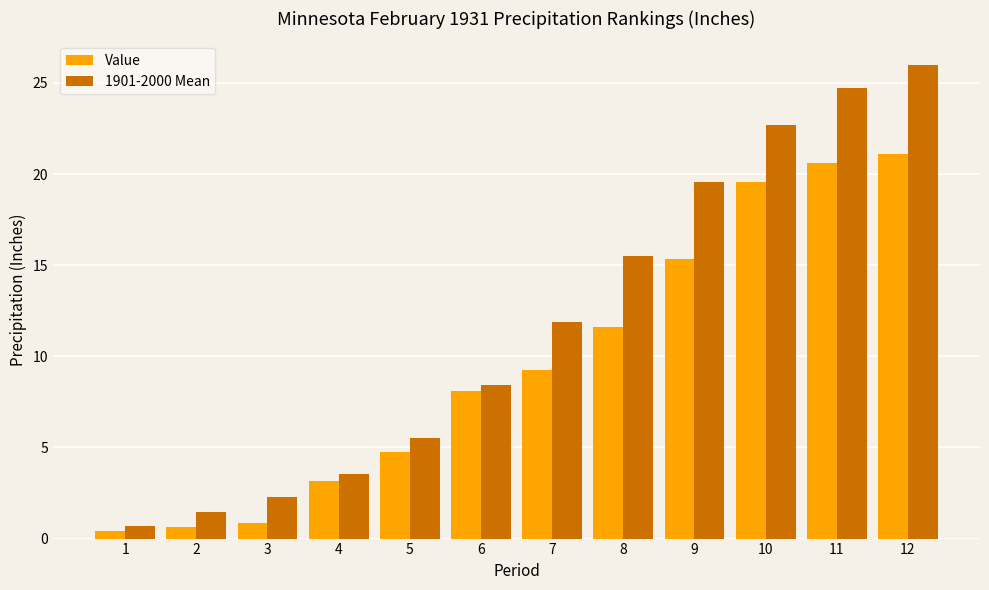

What is the spread (max minus min) of values at 9?

4.2